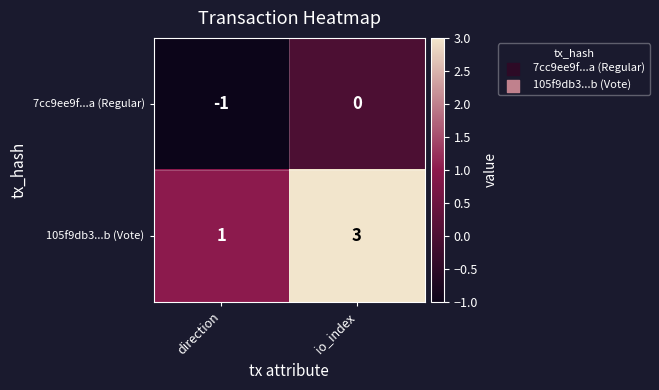

Reading left to right, extract all data points from this chart.

7cc9ee9f...a (Regular): direction=-1	io_index=0
105f9db3...b (Vote): direction=1	io_index=3